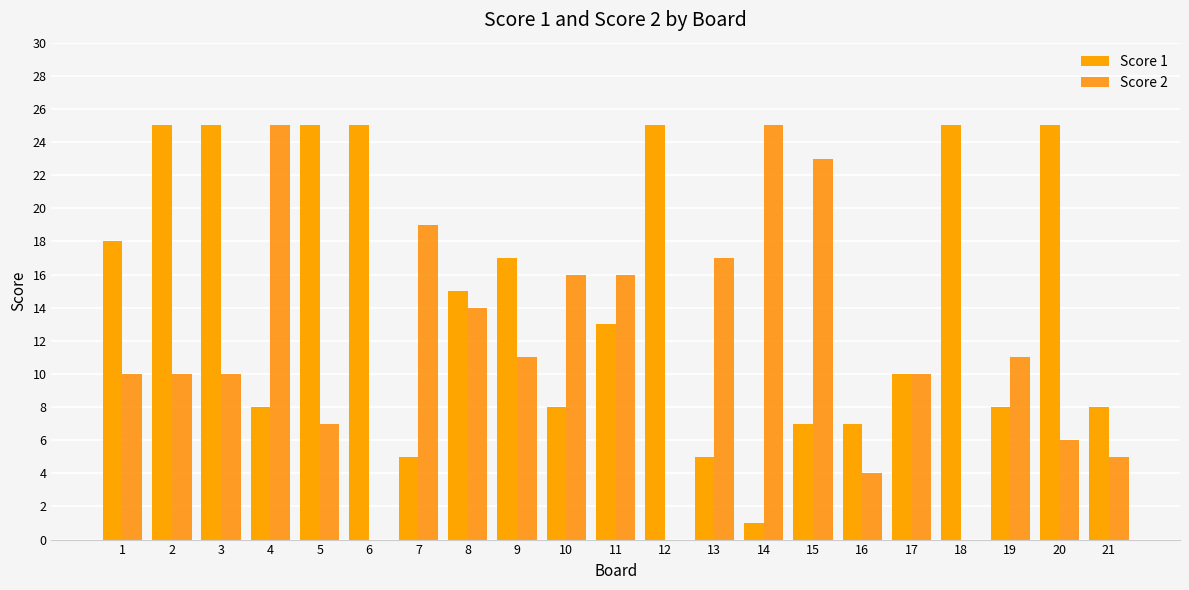

Reading left to right, list all the values displayed in this chart.

Score 1: 1=18	2=25	3=25	4=8	5=25	6=25	7=5	8=15	9=17	10=8	11=13	12=25	13=5	14=1	15=7	16=7	17=10	18=25	19=8	20=25	21=8
Score 2: 1=10	2=10	3=10	4=25	5=7	6=0	7=19	8=14	9=11	10=16	11=16	12=0	13=17	14=25	15=23	16=4	17=10	18=0	19=11	20=6	21=5